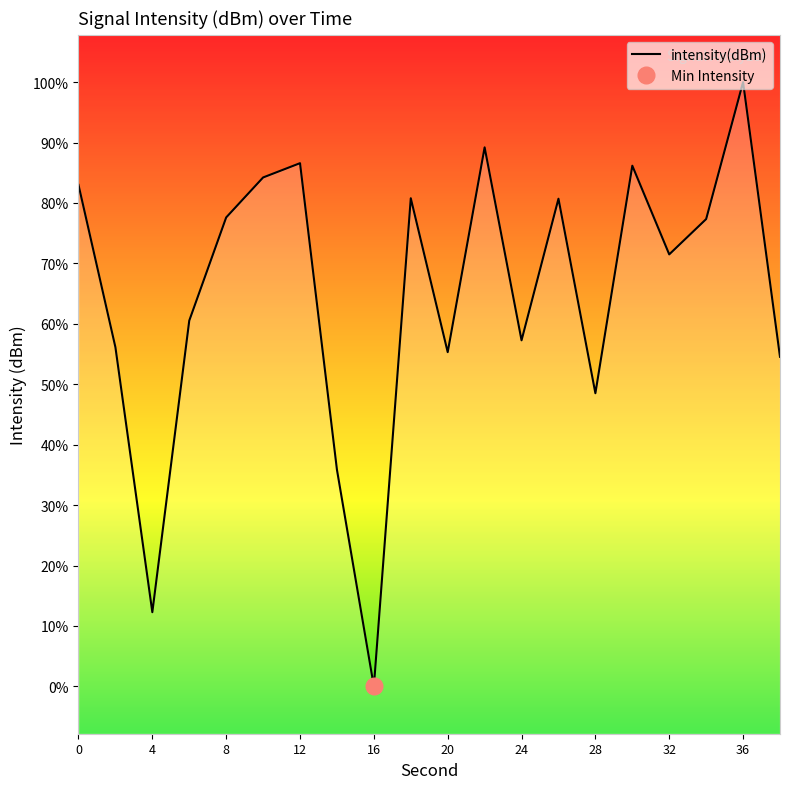

Reading left to right, list all the values displayed in this chart.

-124.1	-131.0	-142.2	-129.9	-125.5	-123.8	-123.2	-136.2	-145.3	-124.7	-131.2	-122.5	-130.7	-124.7	-132.9	-123.3	-127.1	-125.6	-119.8	-131.4